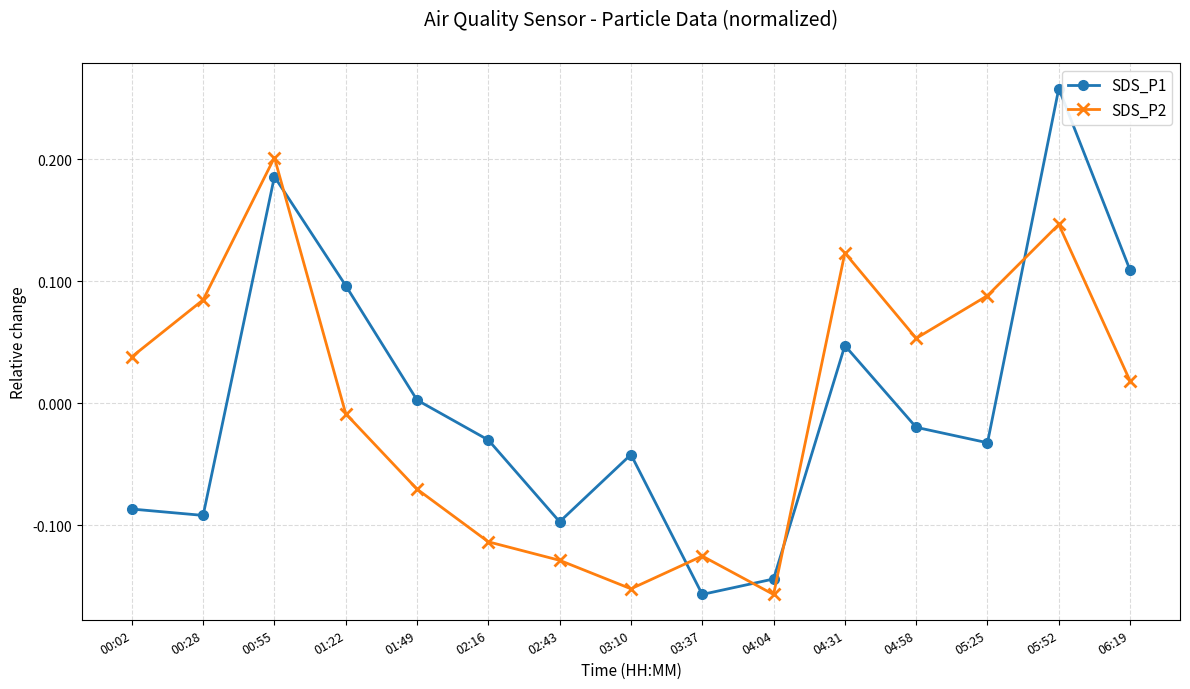

Which series has the widest spread of values?

SDS_P1